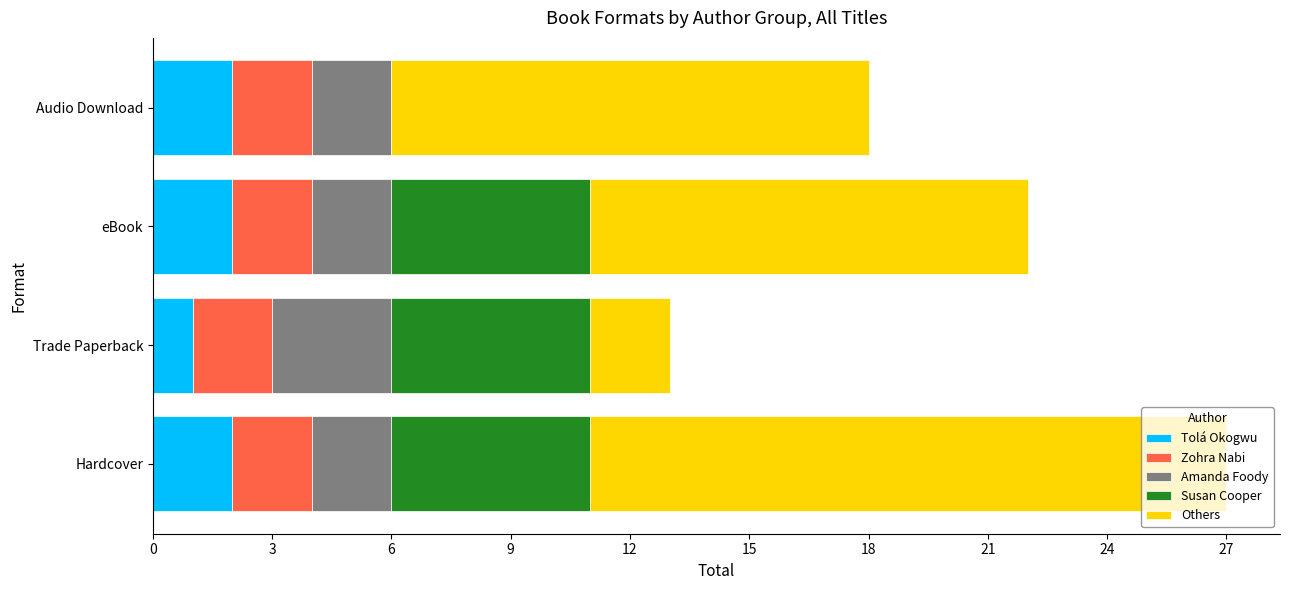

At which category is the sum across all series the highest?

Hardcover